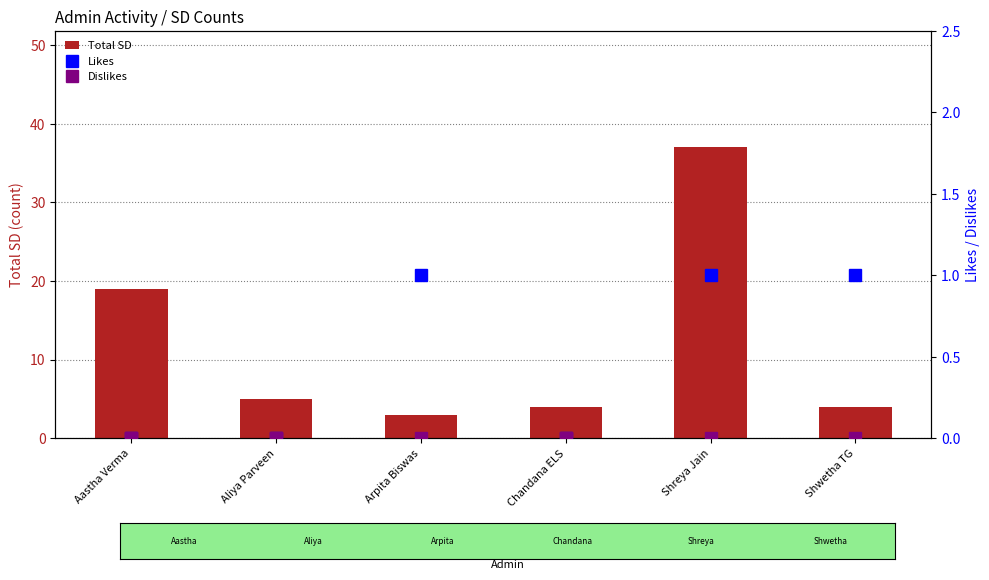

Reading right to left, transcribe all the data shown in this chart.

Total SD: Shwetha TG=4	Shreya Jain=37	Chandana ELS=4	Arpita Biswas=3	Aliya Parveen=5	Aastha Verma=19
Likes: Shwetha TG=1	Shreya Jain=1	Chandana ELS=0	Arpita Biswas=1	Aliya Parveen=0	Aastha Verma=0
Dislikes: Shwetha TG=0	Shreya Jain=0	Chandana ELS=0	Arpita Biswas=0	Aliya Parveen=0	Aastha Verma=0